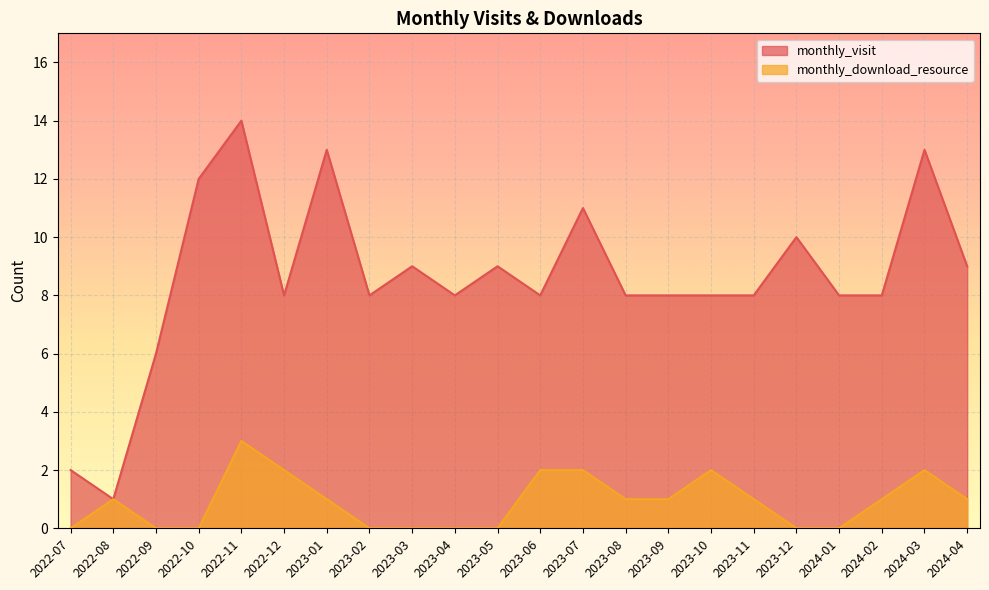

What is the label of the 2nd point from the right?

2024-03